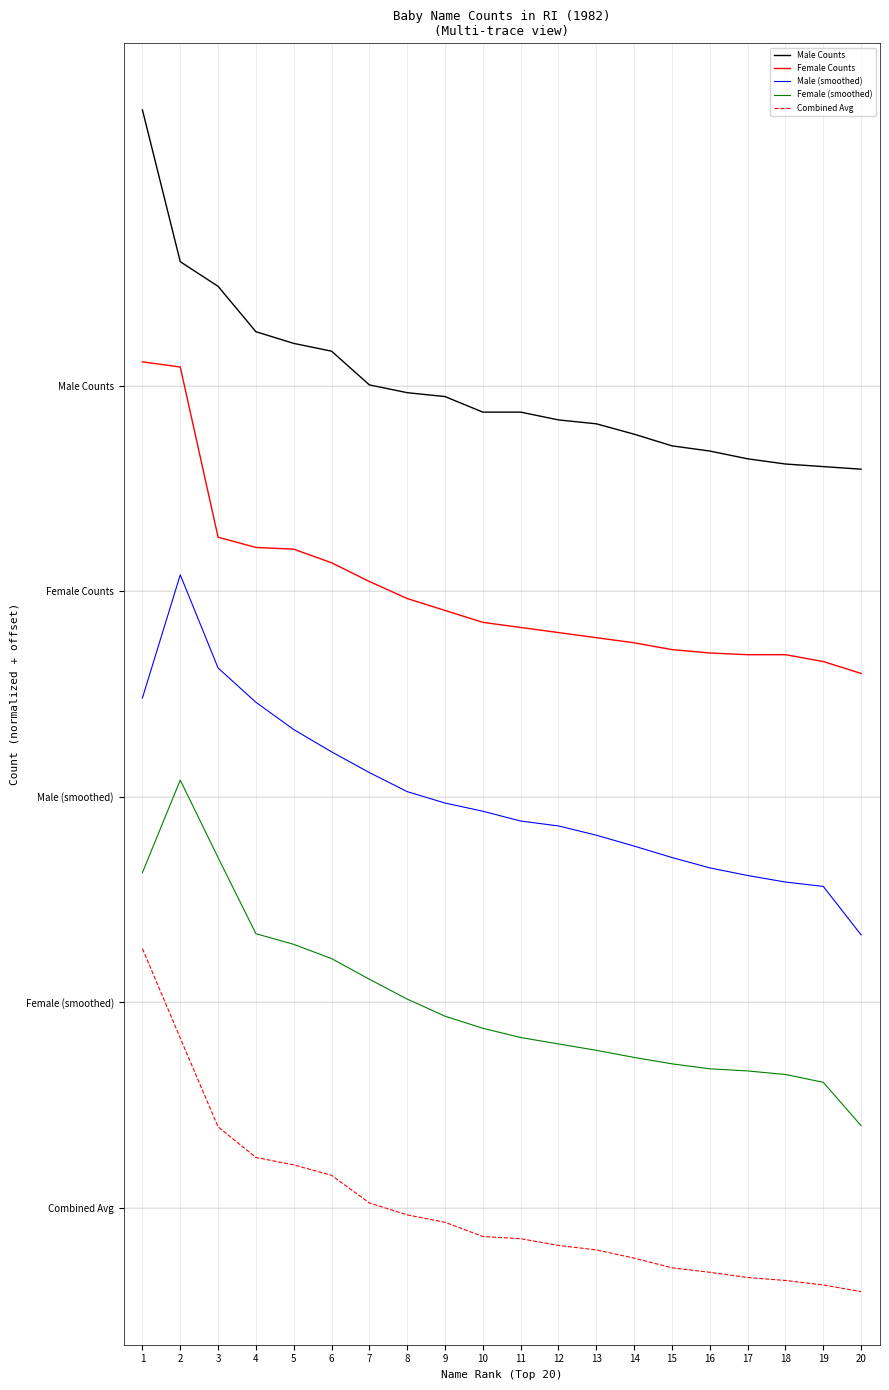

Is this an area chart (filled region under the line)?

No